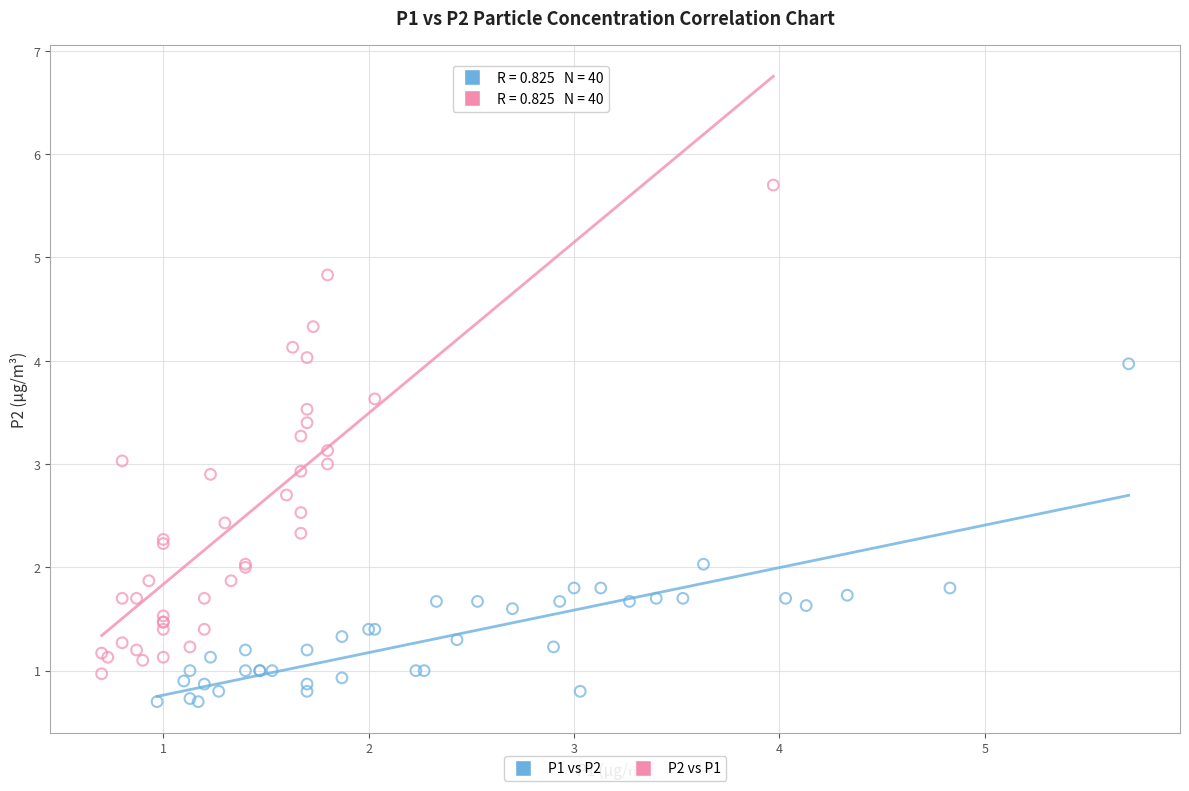

Which series reaches the maximum Y coordinate?

P2 vs P1